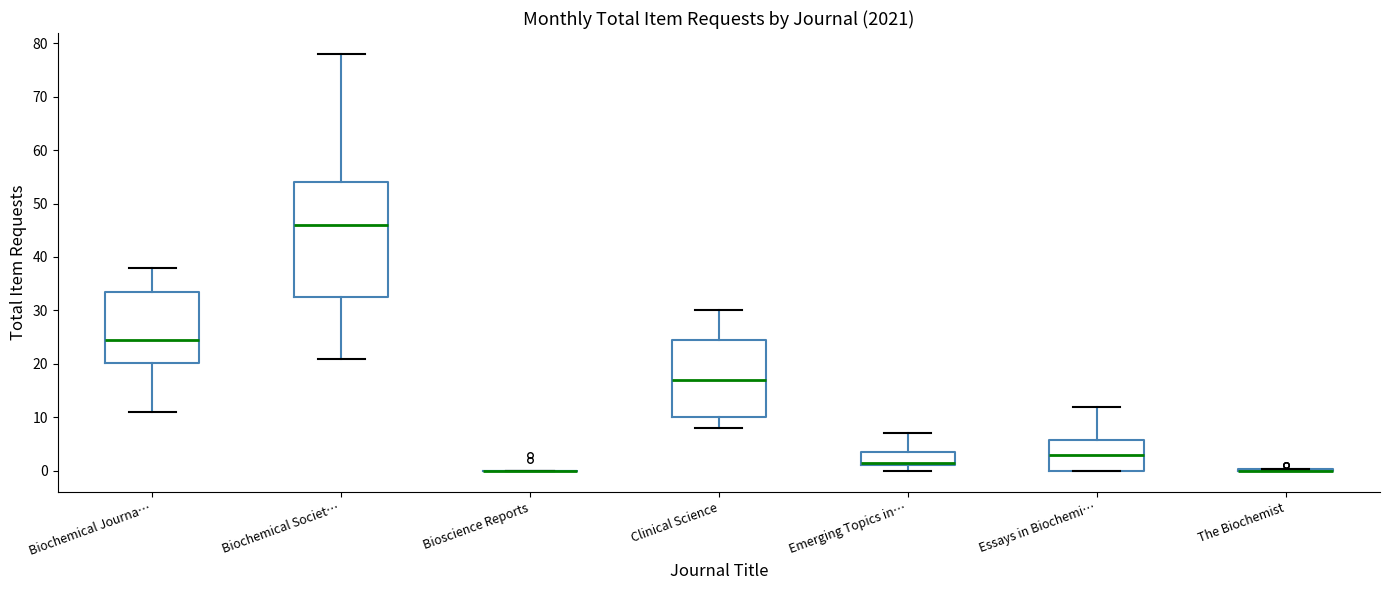

Comparing the boxes themselves (not the whiskers), which one is the tallest?

Biochemical Societ…